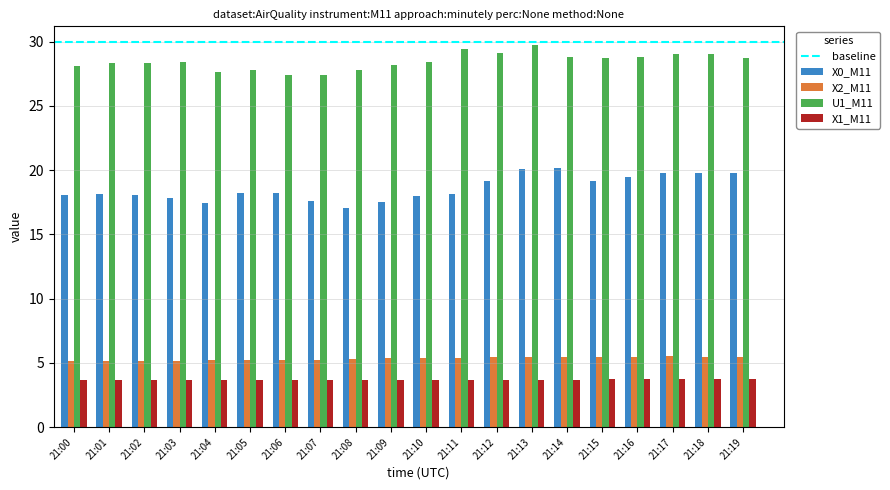

Rank the series at 21:19 from highest to lowest value.

U1_M11, X0_M11, X2_M11, X1_M11